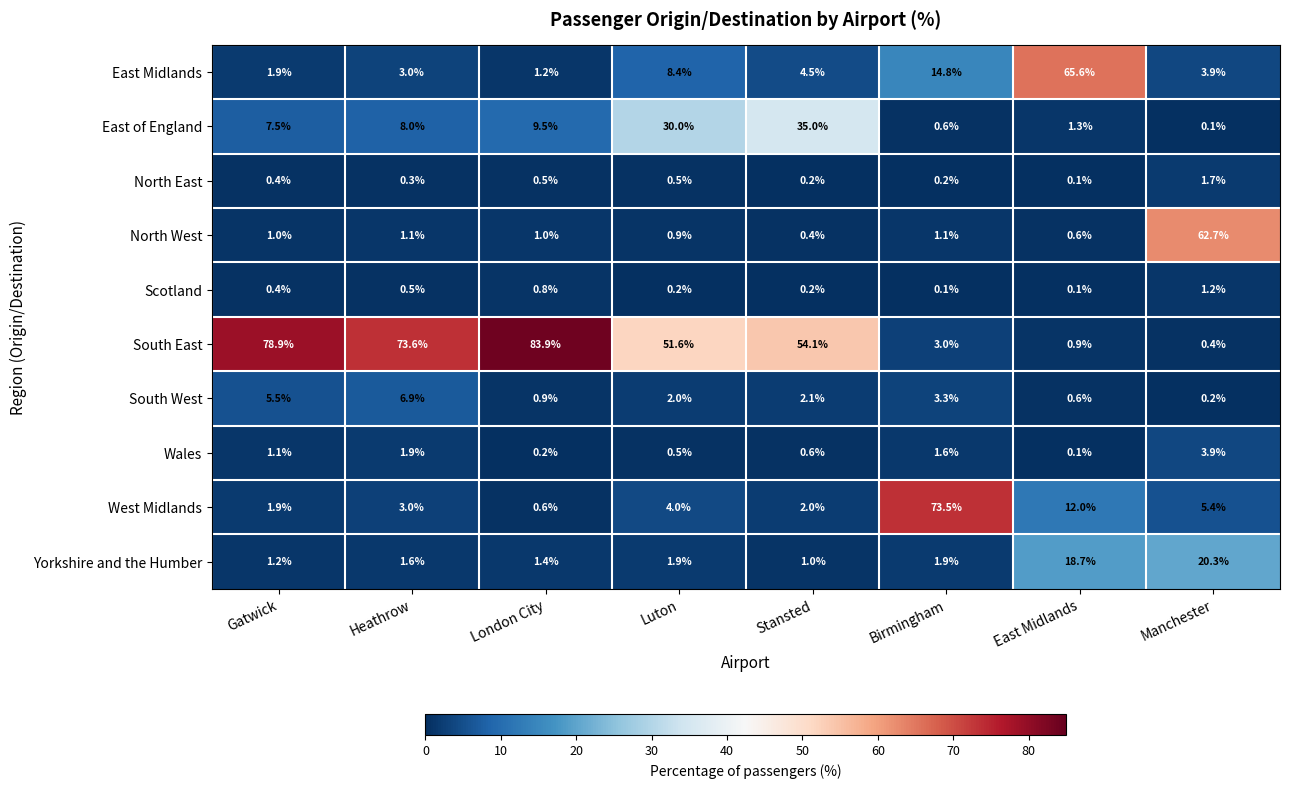

Is the value of West Midlands at London City greater than the value of South West at Birmingham?

No